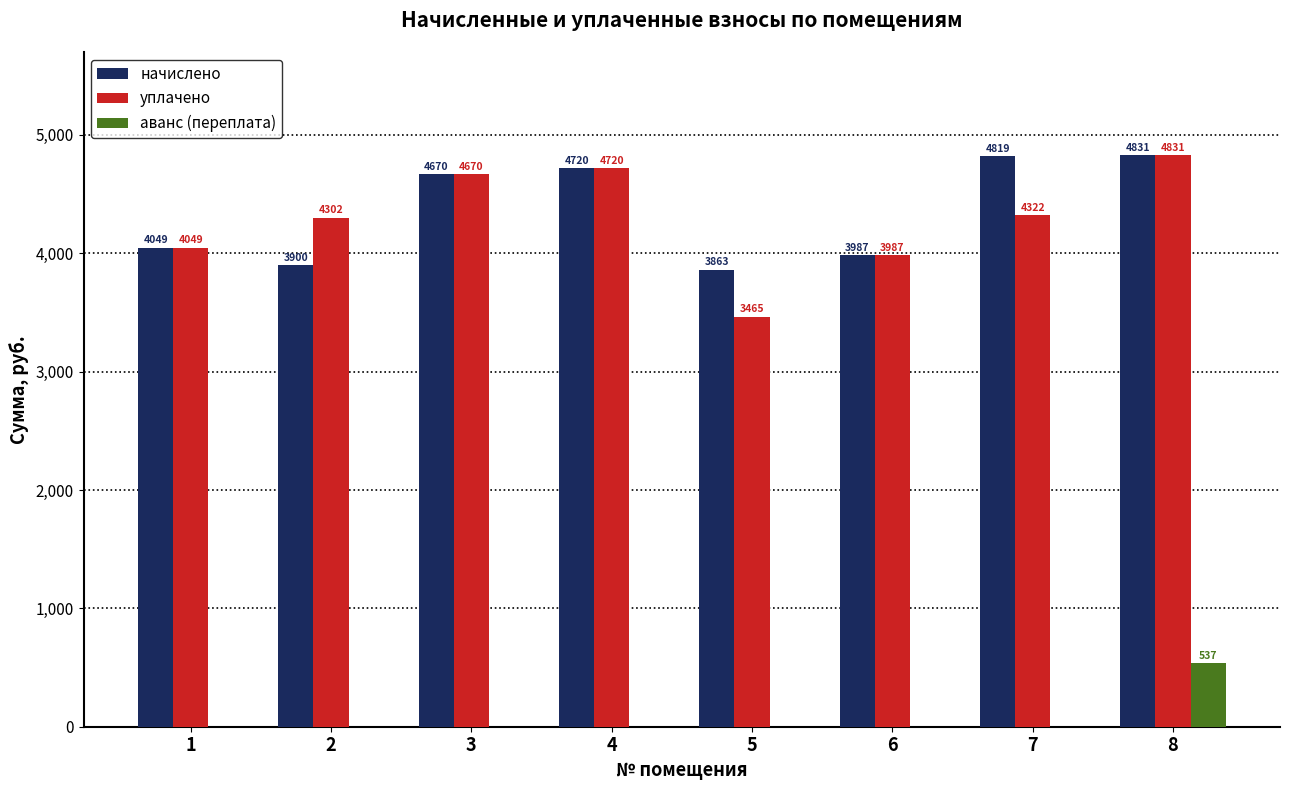

How many data points does each series have?

8